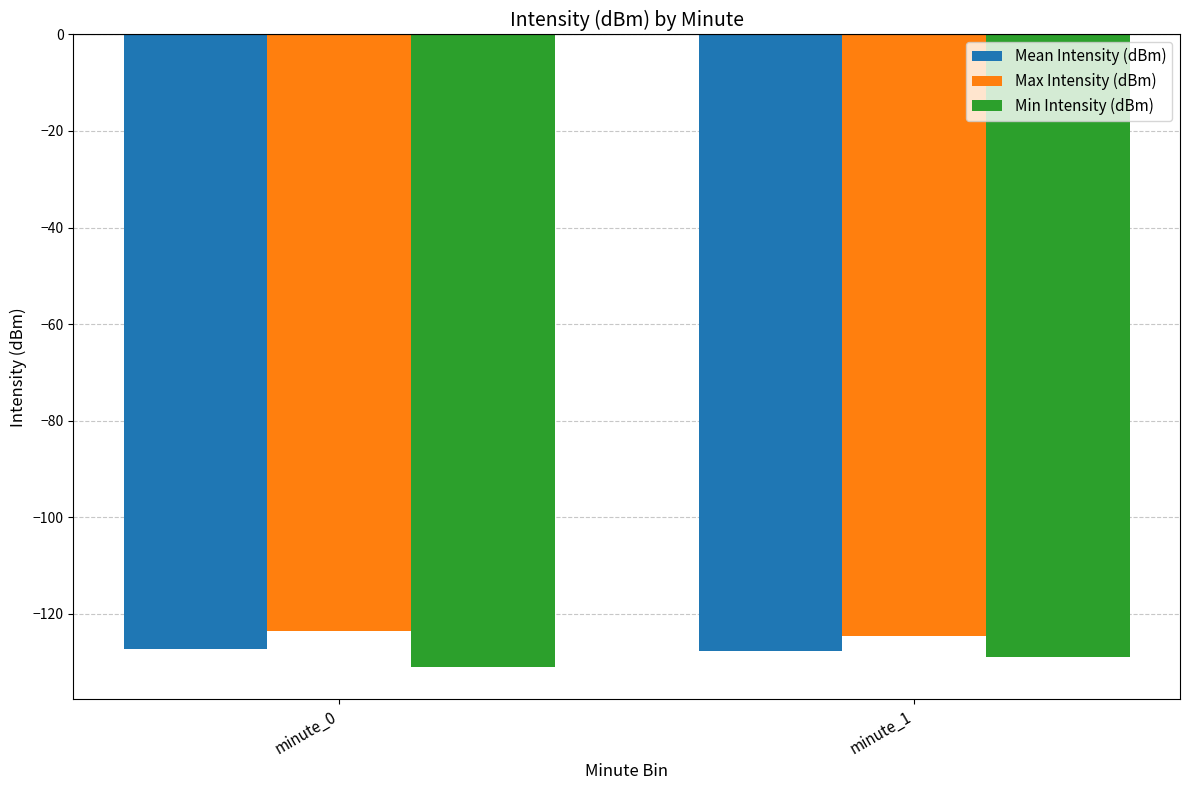

What are all the series names shown in the legend?

Mean Intensity (dBm), Max Intensity (dBm), Min Intensity (dBm)